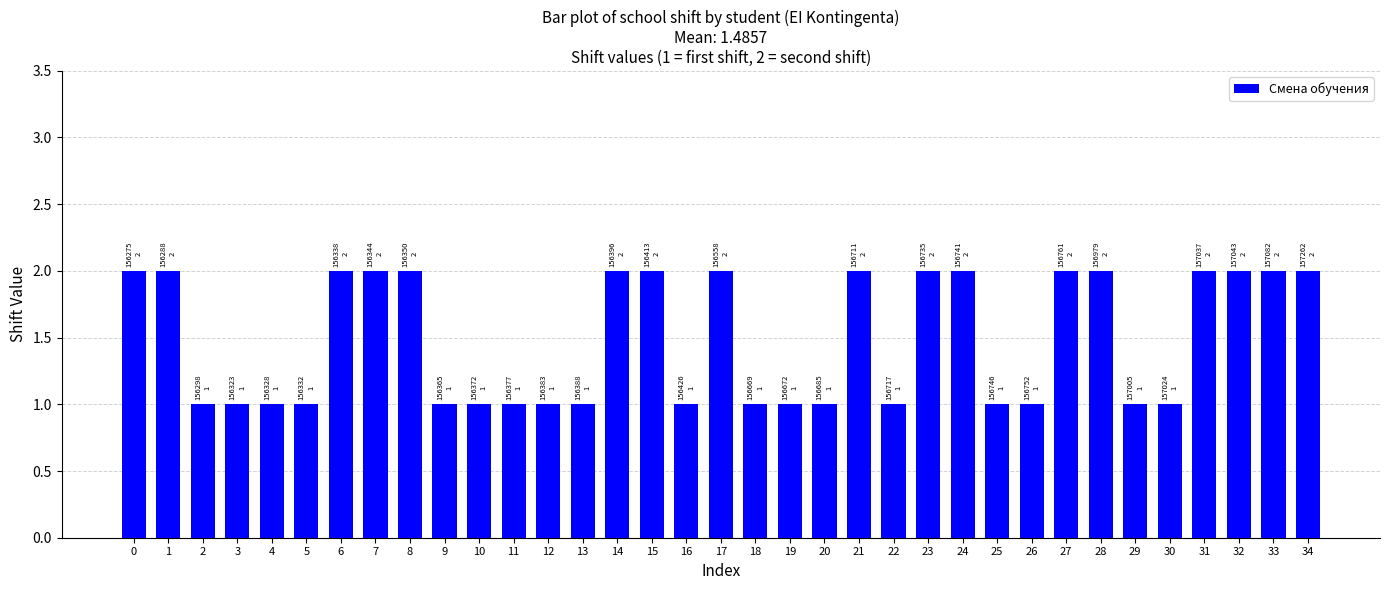

What is the value of the 9th bar from the left?

2